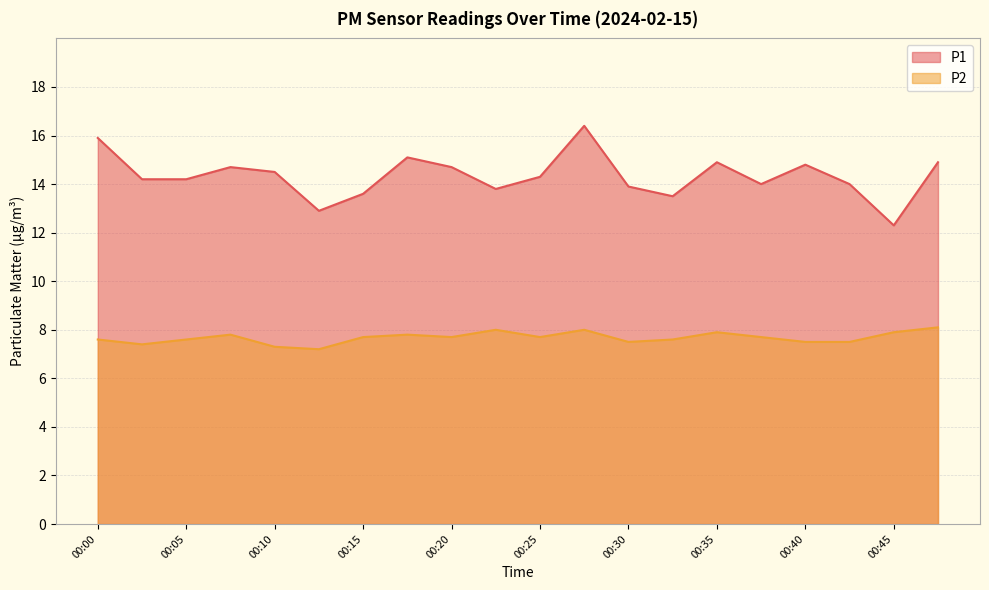

Between 00:05 and 00:15, which is larger?

00:05